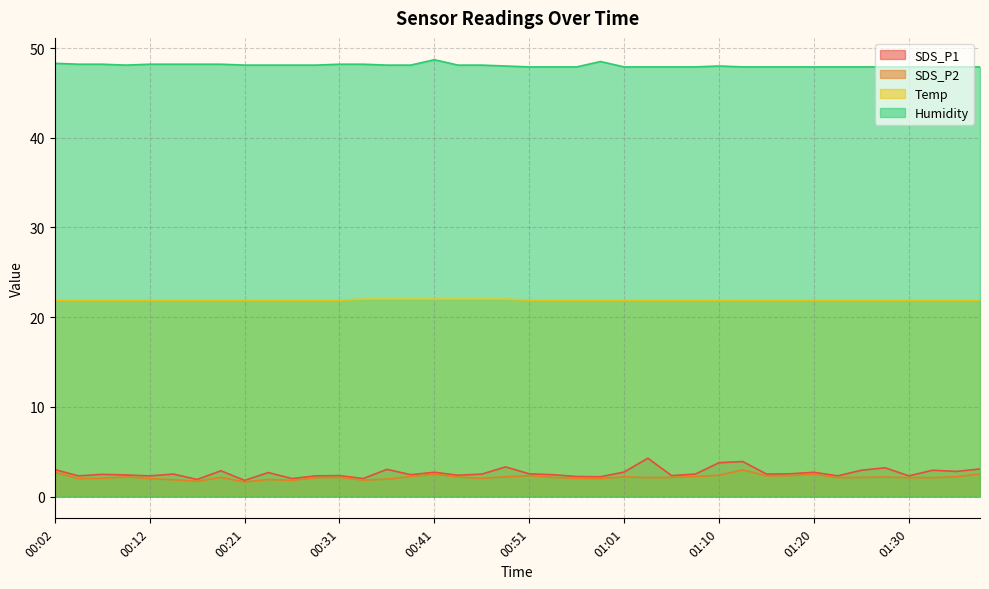

True or false: SDS_P1 has more than 2 points higher than both neighbors.

True